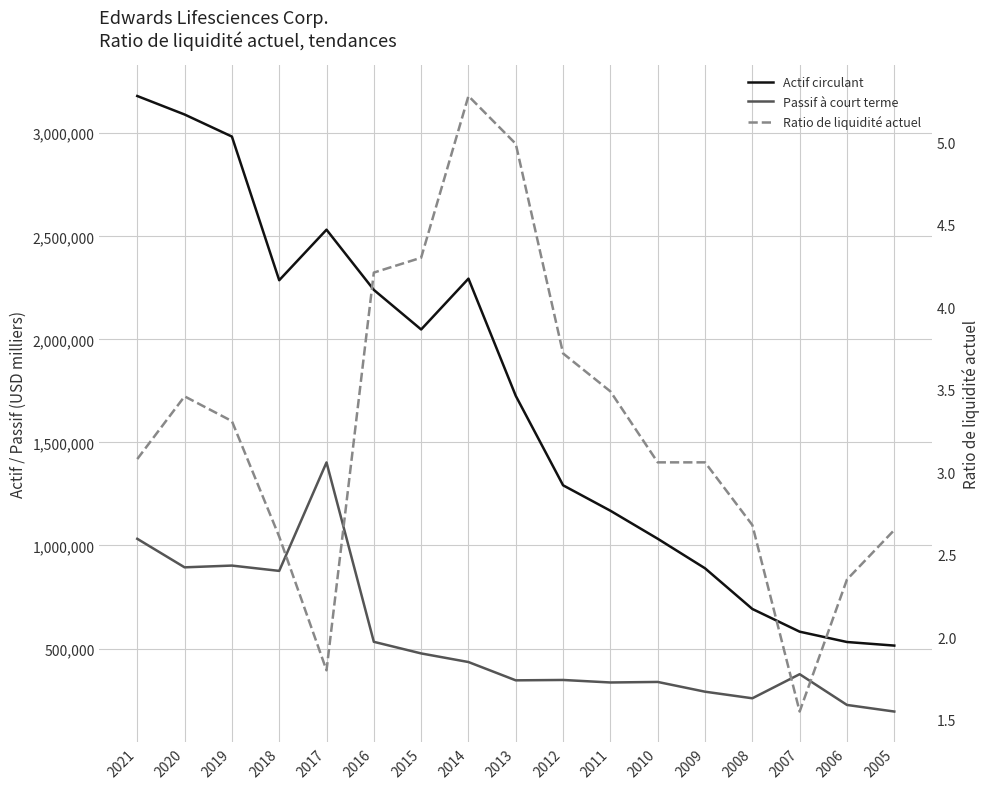

Read the Ratio de liquidité actuel value at 2010.

3.1